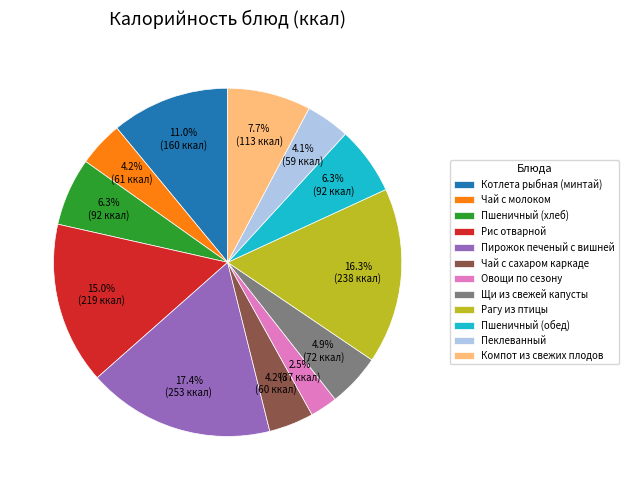

To the nearest percent, what is the average slice percentage?

8%